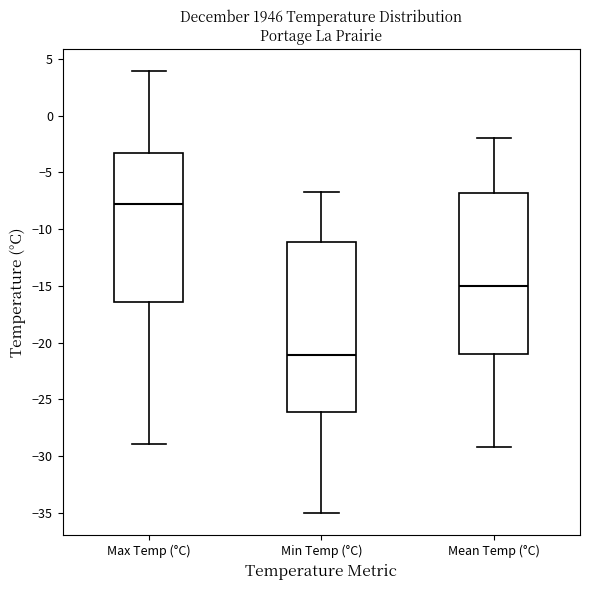

Reading left to right, read every box against the y-axis: the position of its median line, the range the box covers, and the ends of its whiskers. The values are not printed on the chart, so give them approximately, as read against the axis.

Max Temp (°C): median -8.0, box -16.5 to -3.5, whiskers -29.0 to 4.0
Min Temp (°C): median -21.0, box -26.0 to -11.0, whiskers -35.0 to -6.5
Mean Temp (°C): median -15.0, box -21.0 to -7.0, whiskers -29.0 to -2.0